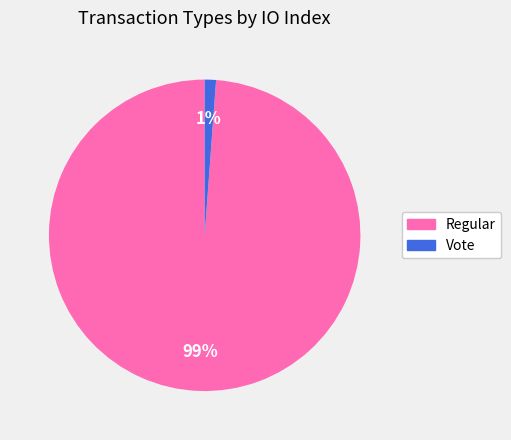

Is it true that Vote is 11% of the pie?

False